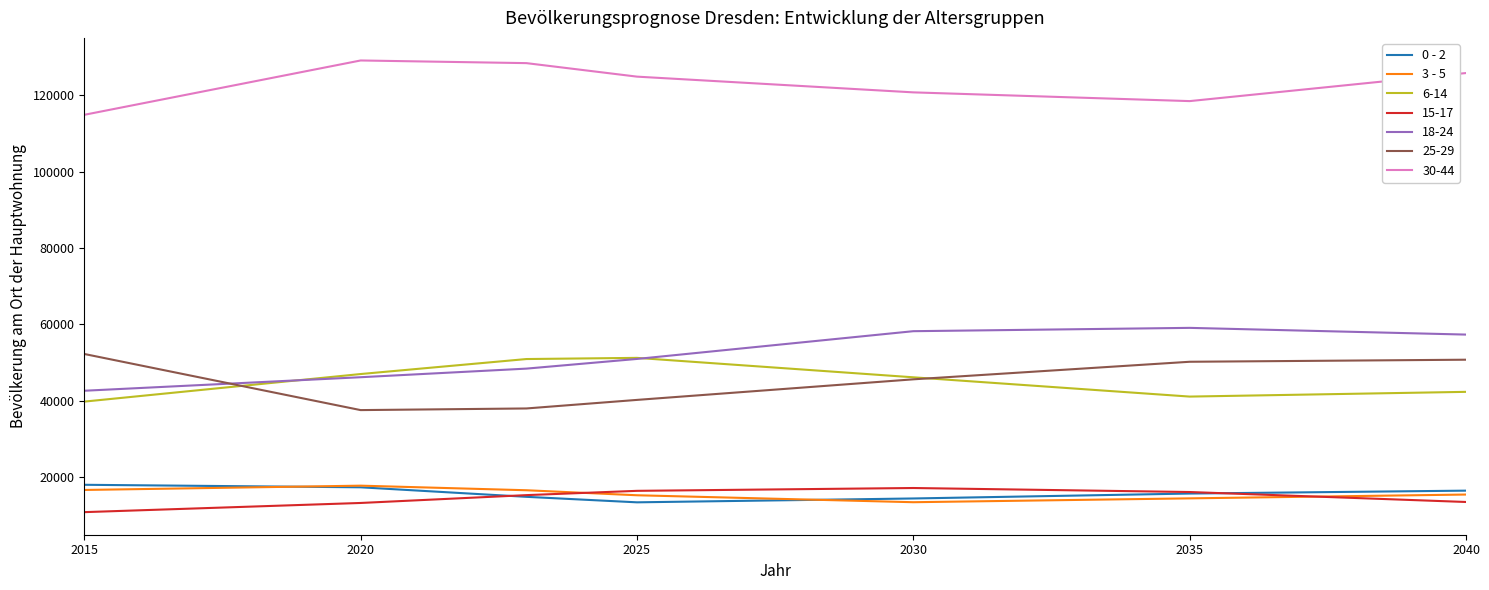

True or false: 18-24 and 0 - 2 intersect in this chart.

False